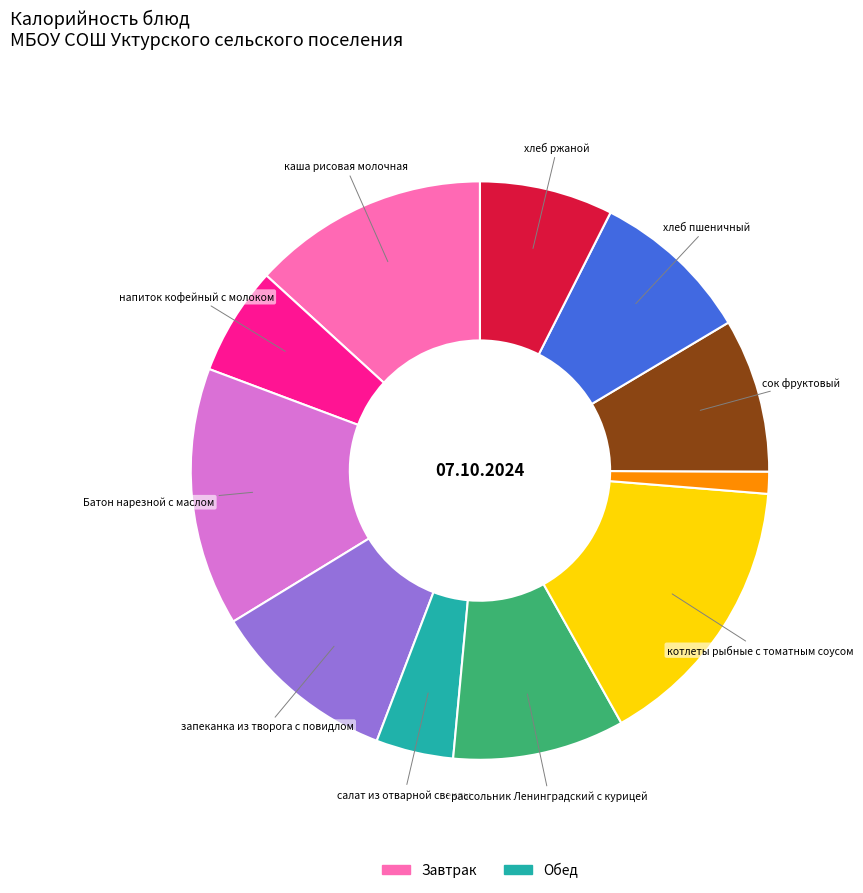

Does any single category account for the majority?

No